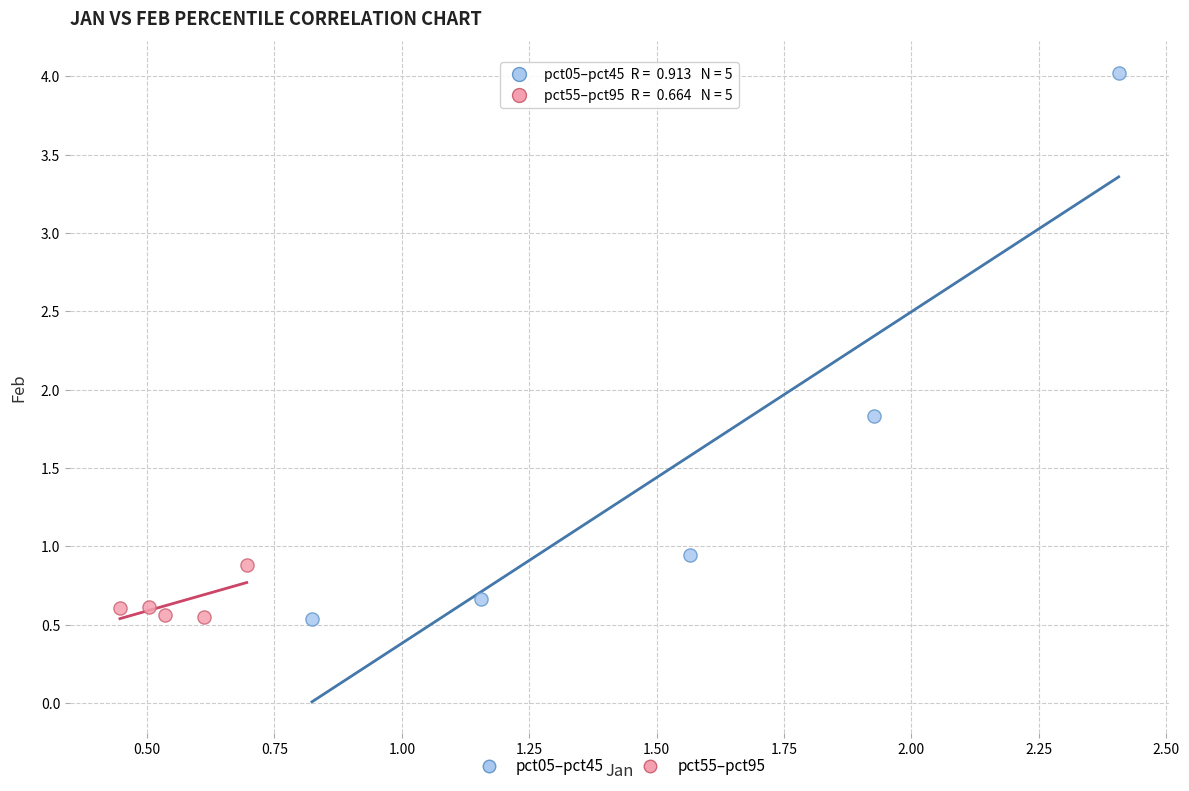

Which series has the widest spread of Y values?

pct05–pct45